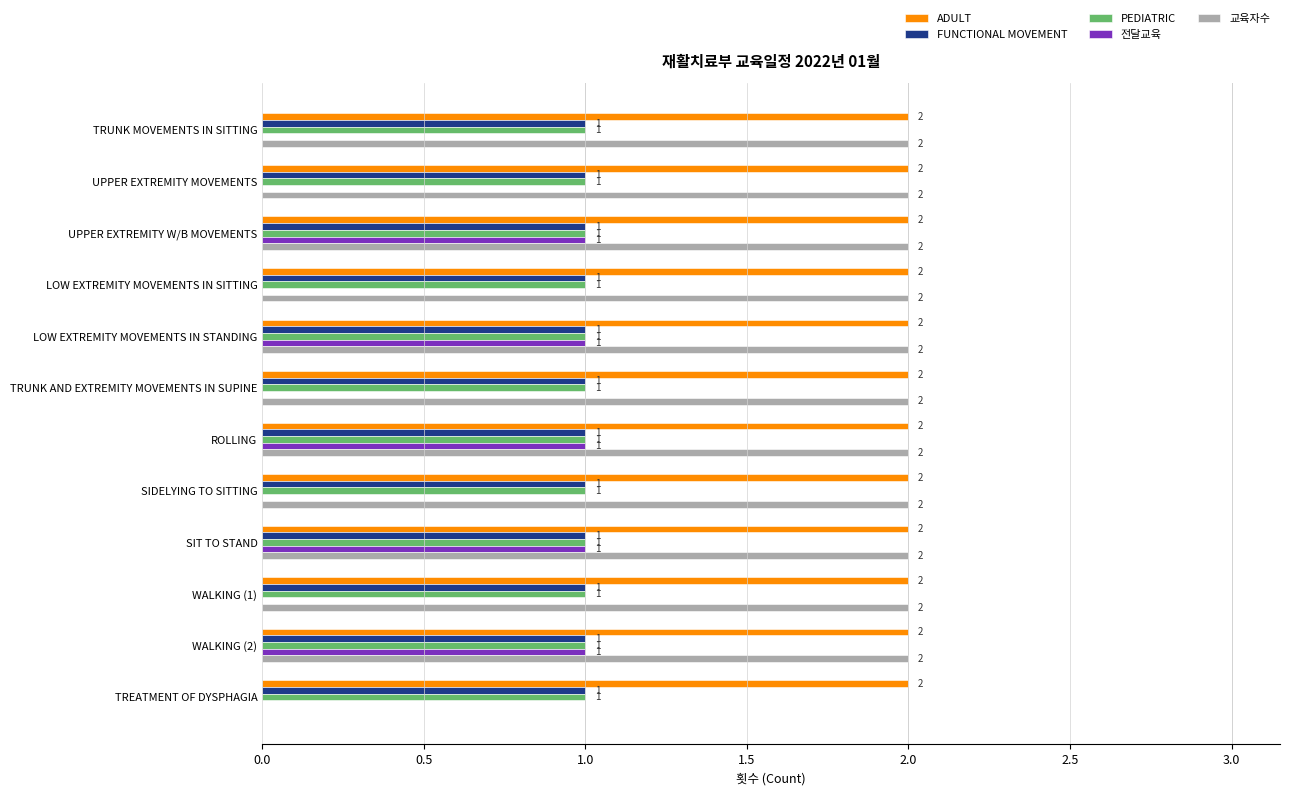

The value of 전달교육 at TREATMENT OF DYSPHAGIA is 0. True or false?

True